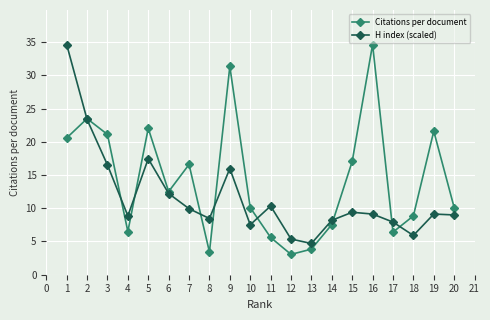

List the series in order of their overall mean, lowest first.

H index (scaled), Citations per document